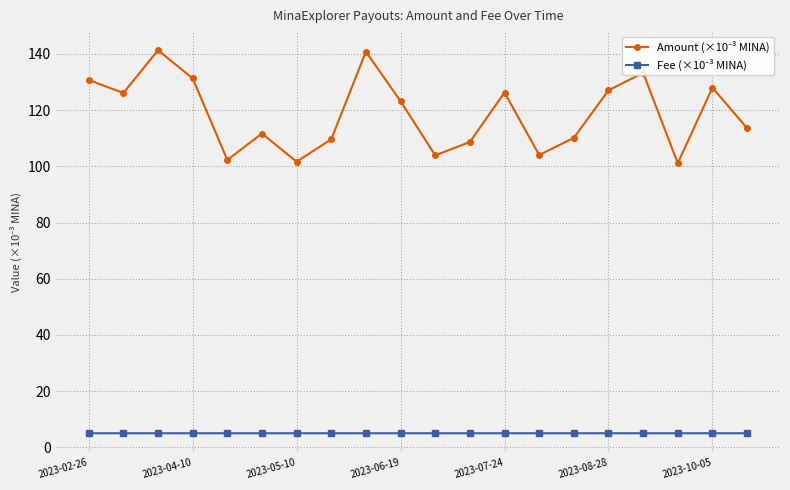

What is the smallest value displayed?

5.0